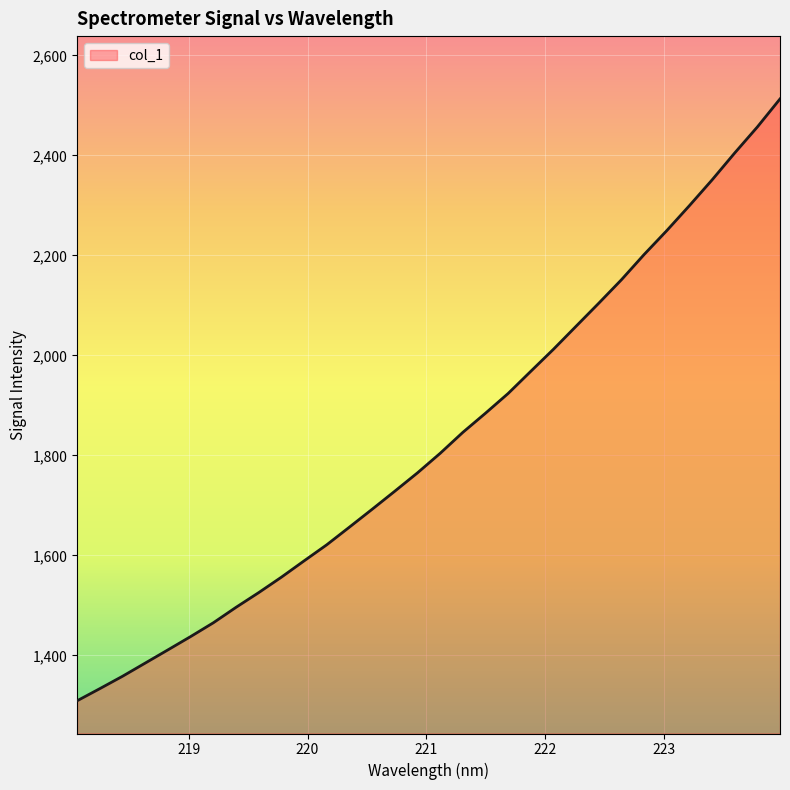

What is the greatest value displayed?

2512.7